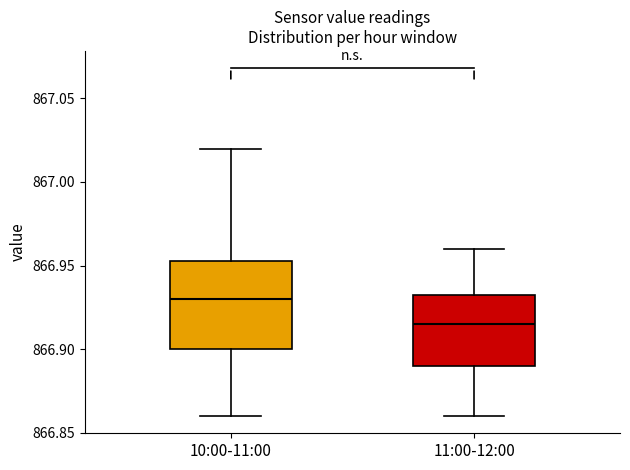

Which box's median line is the lowest?

11:00-12:00